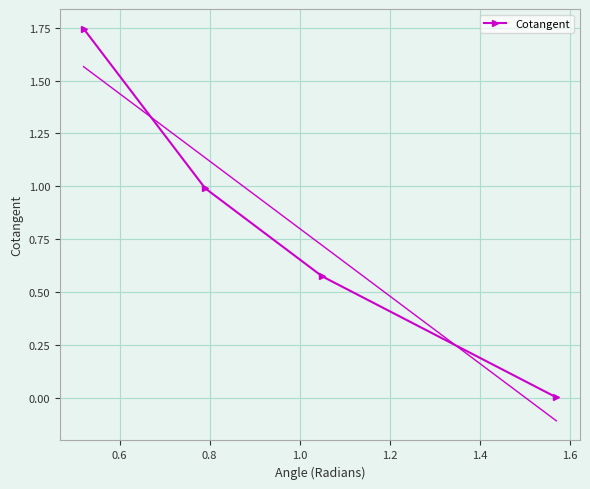

True or false: the data shows 0.0 at 1.0.

False